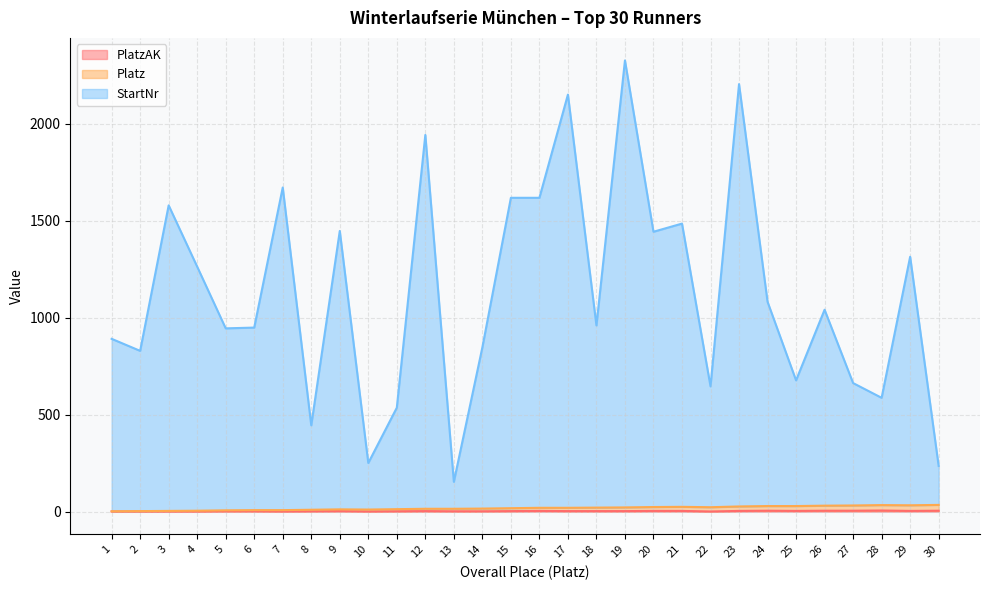

True or false: Platz has a value of 25 at 15.

False